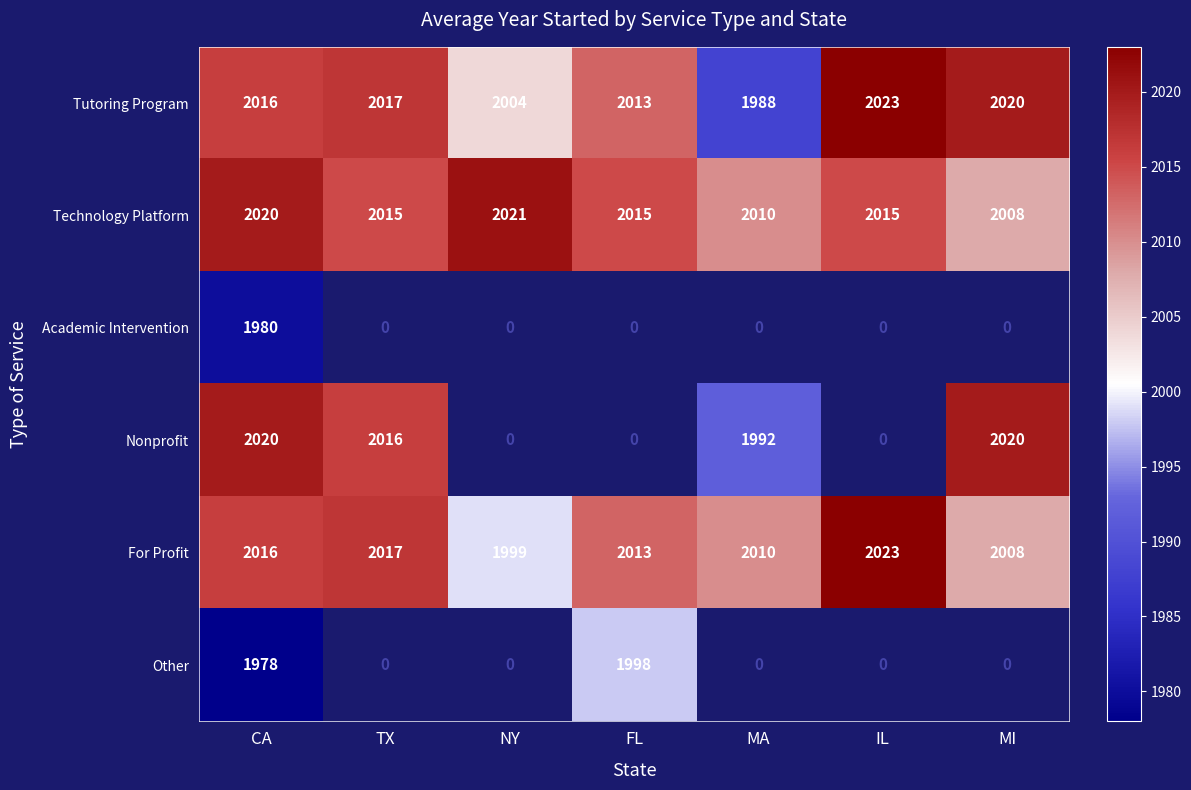

Rank the categories by Tutoring Program value from lowest to highest.

MA, NY, FL, CA, TX, MI, IL